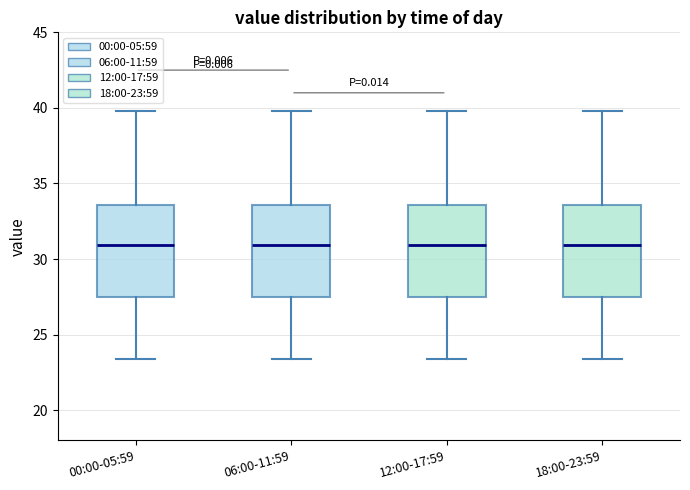

Reading left to right, transcribe this box plot: for each box, give where its median line is, the range the box spans, and where its two whiskers end, as read against the y-axis. The values are not printed on the chart, so give them approximately, as read against the axis.

00:00-05:59: median 31.0, box 27.5 to 33.5, whiskers 23.5 to 40.0
06:00-11:59: median 31.0, box 27.5 to 33.5, whiskers 23.5 to 40.0
12:00-17:59: median 31.0, box 27.5 to 33.5, whiskers 23.5 to 40.0
18:00-23:59: median 31.0, box 27.5 to 33.5, whiskers 23.5 to 40.0